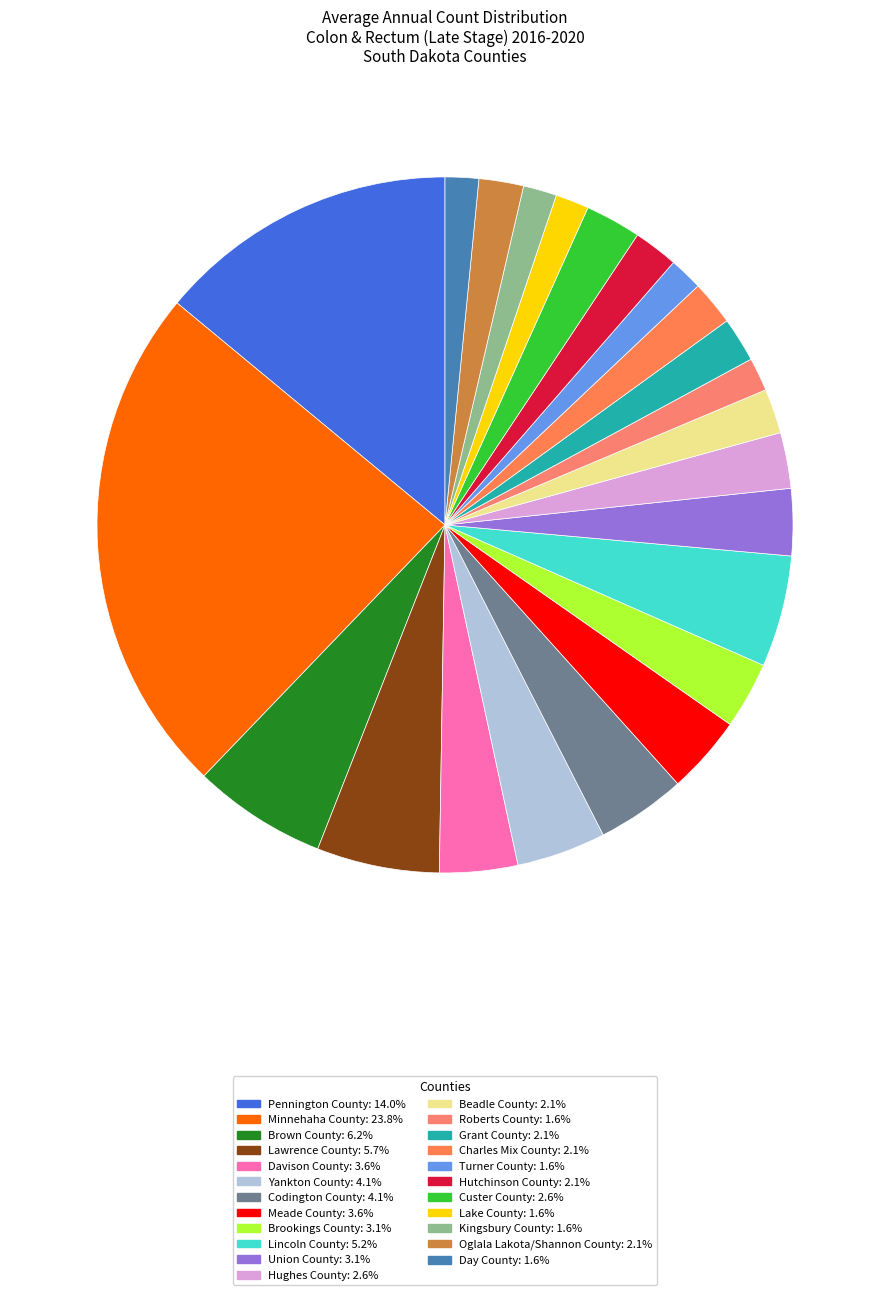

True or false: Turner County accounts for 10% of the total.

False